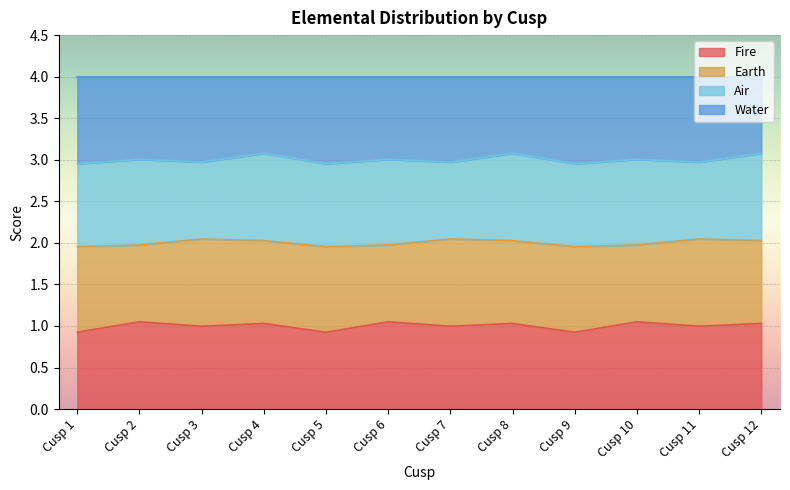

The Fire series shows 0.9 at Cusp 9. True or false?

True